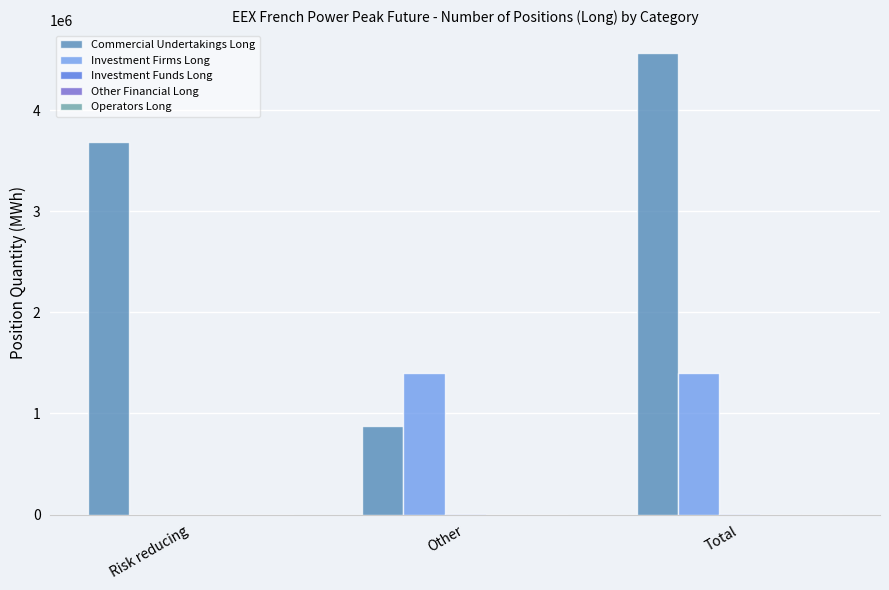

The value of Investment Firms Long at Risk reducing is 522370. True or false?

False